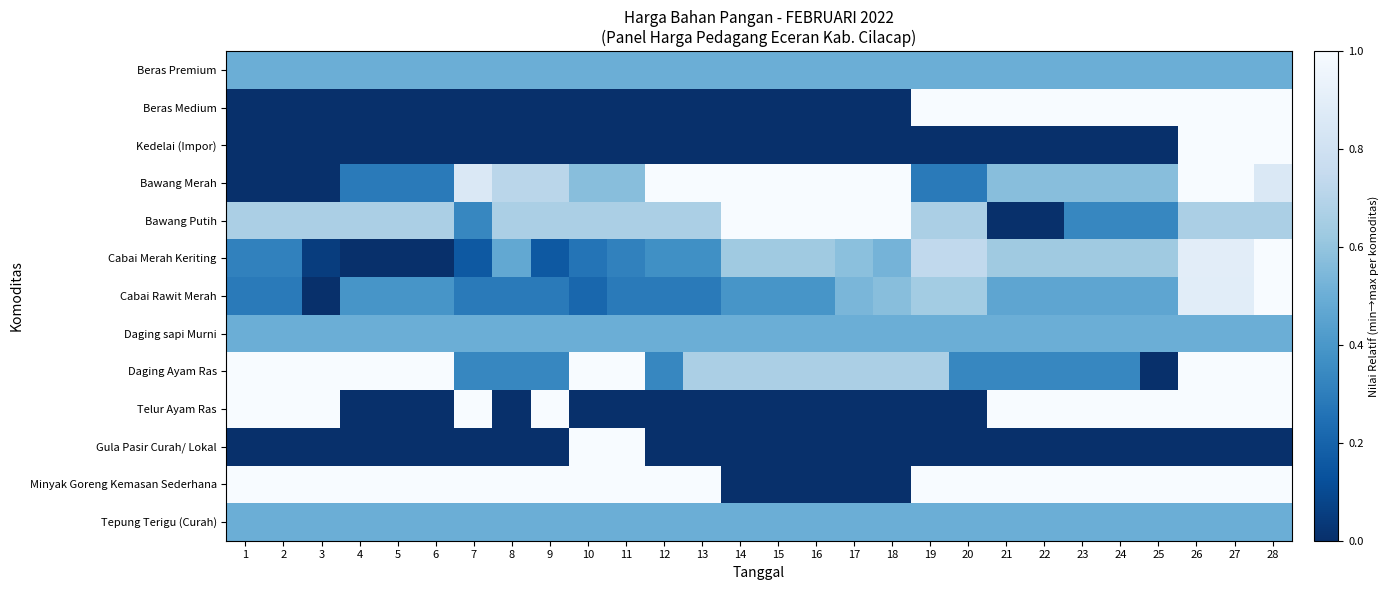

What is the greatest value displayed?

1.0